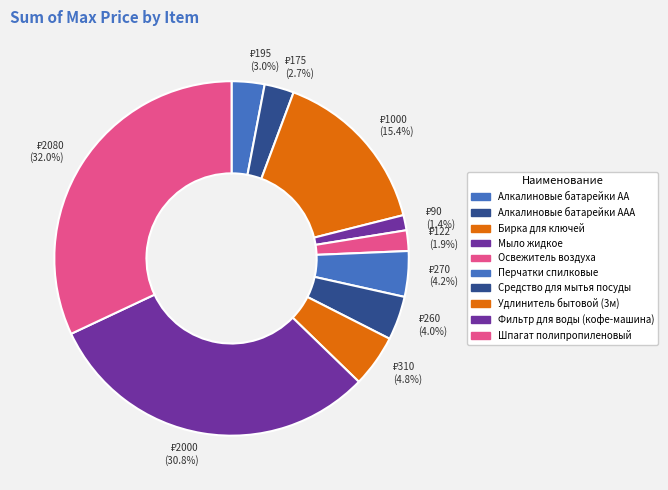

Count the number of slices in the pie.

10